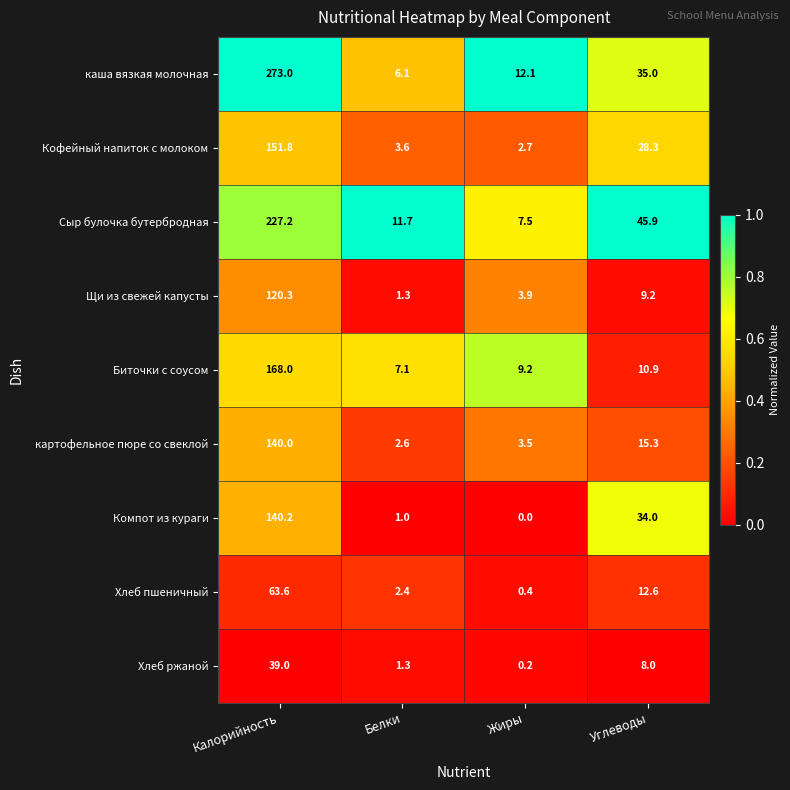

Where is картофельное пюре со свеклой nearest to the value 71?

Углеводы